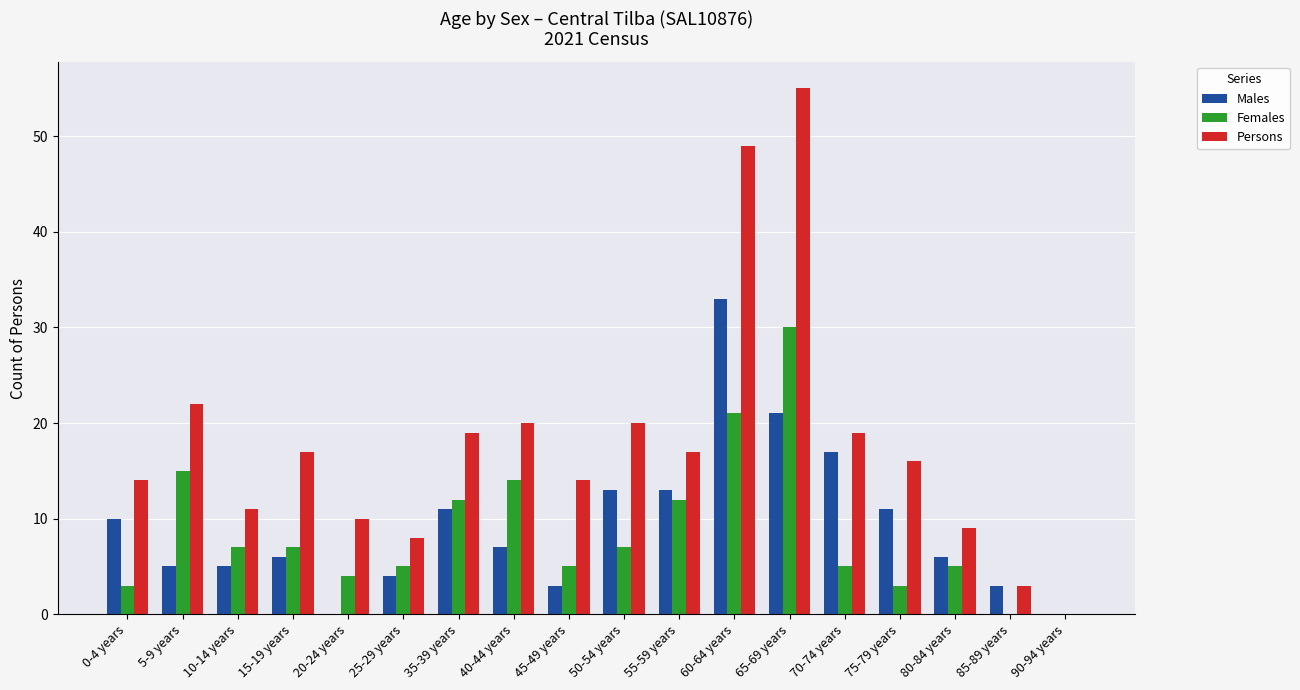

What is the sum of all Females values?

155